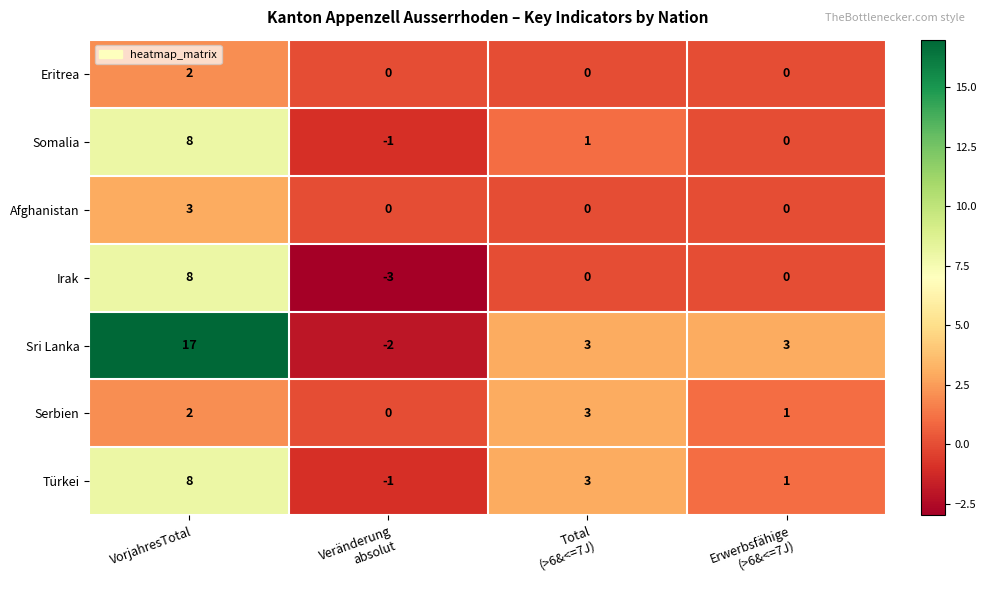

Count the number of categories in the chart.

4